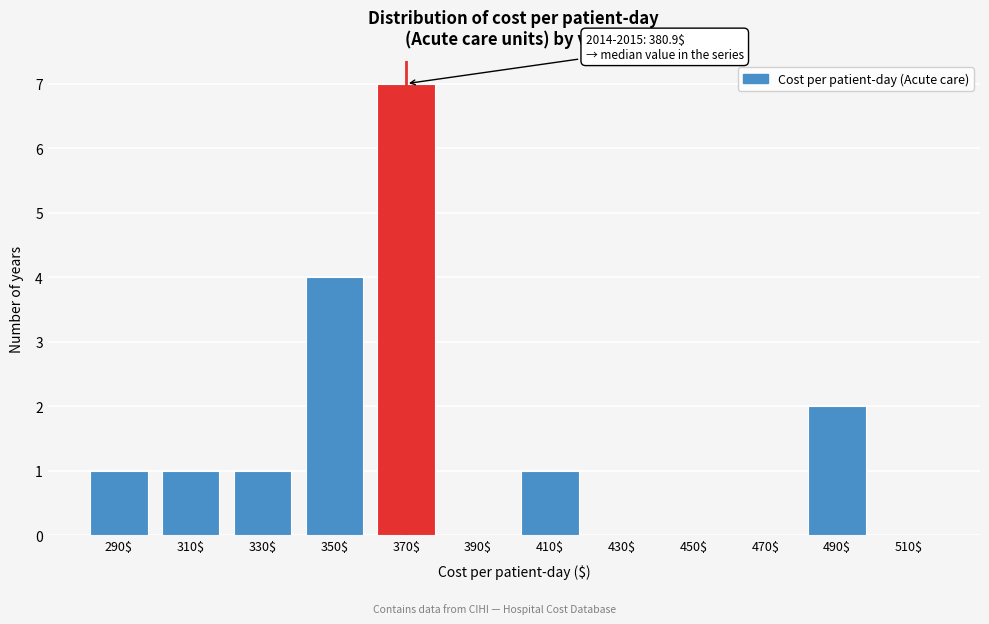

The chart shows a value of 12 at 370$. True or false?

False